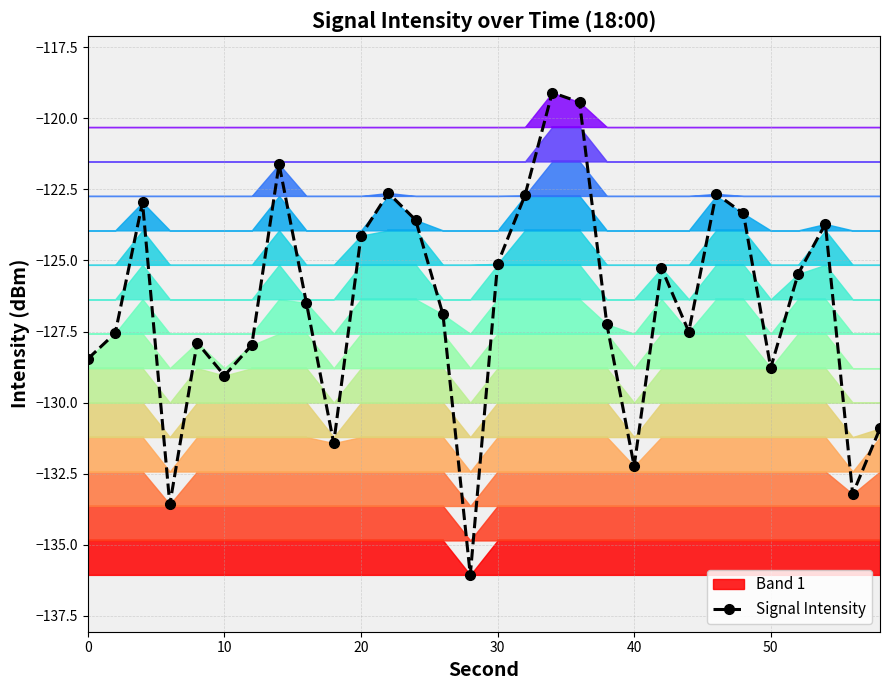

What is the greatest value displayed?

-119.1